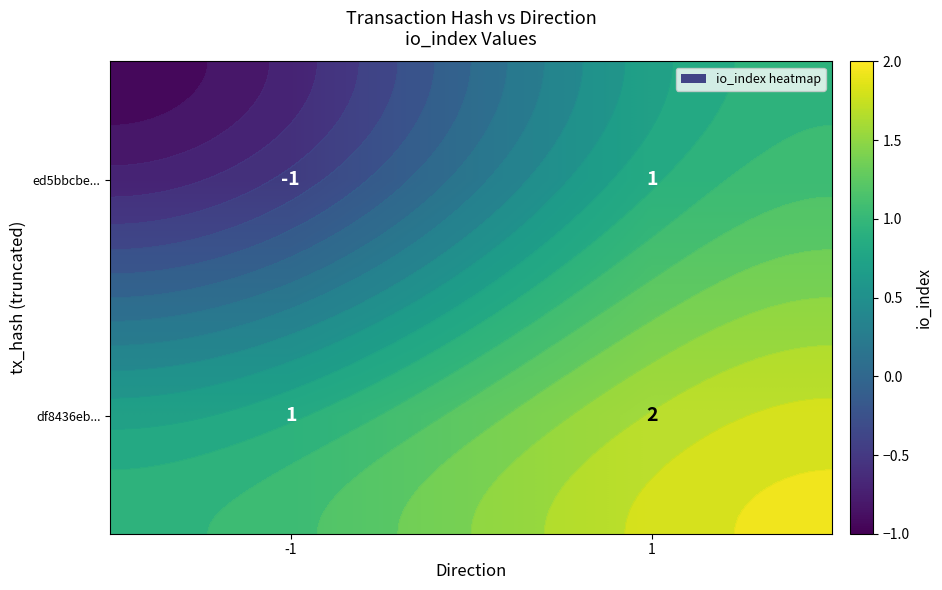

At which category is the sum across all series the highest?

1